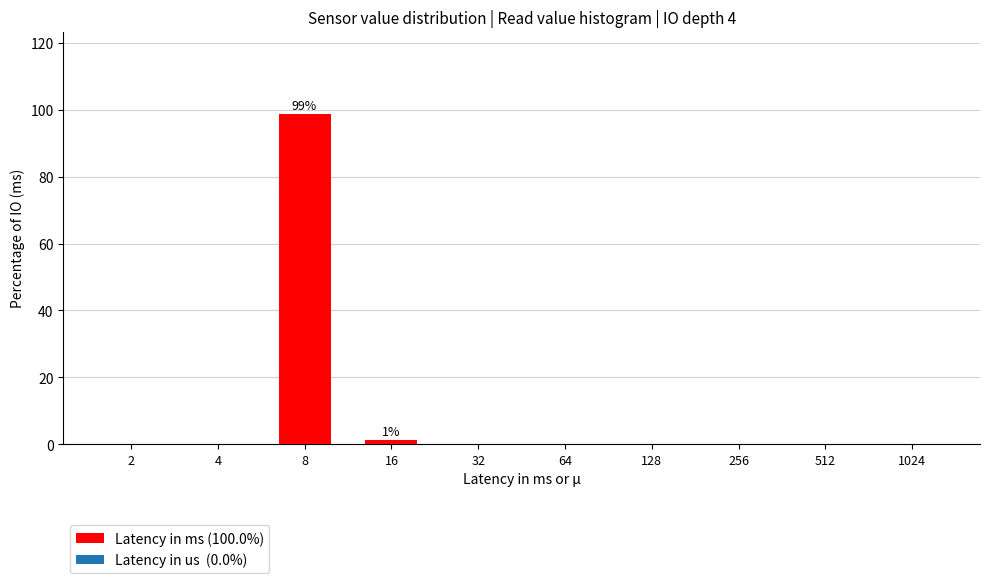

Reading right to left, list all the values displayed in this chart.

1024=0.0	512=0.0	256=0.0	128=0.0	64=0.0	32=0.0	16=1.3	8=98.7	4=0.0	2=0.0